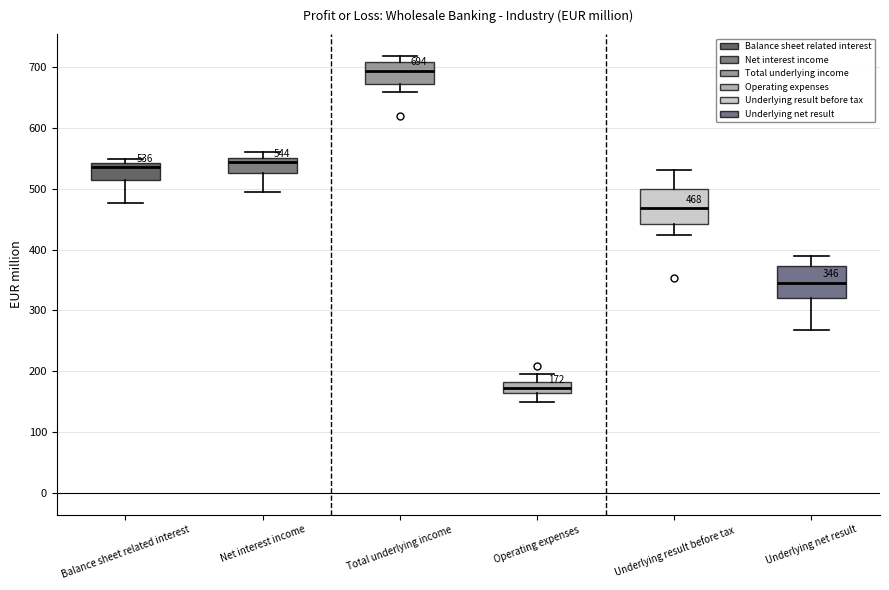

Which box's median line is the lowest?

Operating expenses